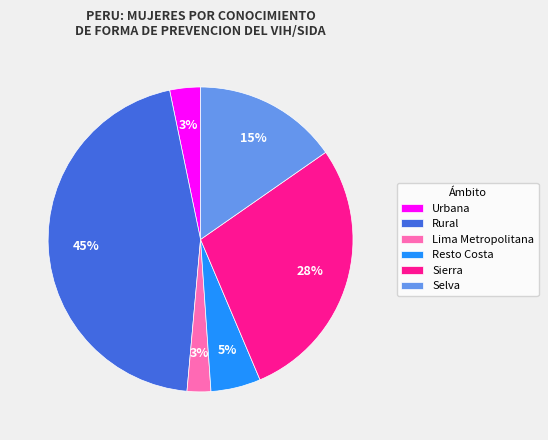

Which slice is the largest?

Rural